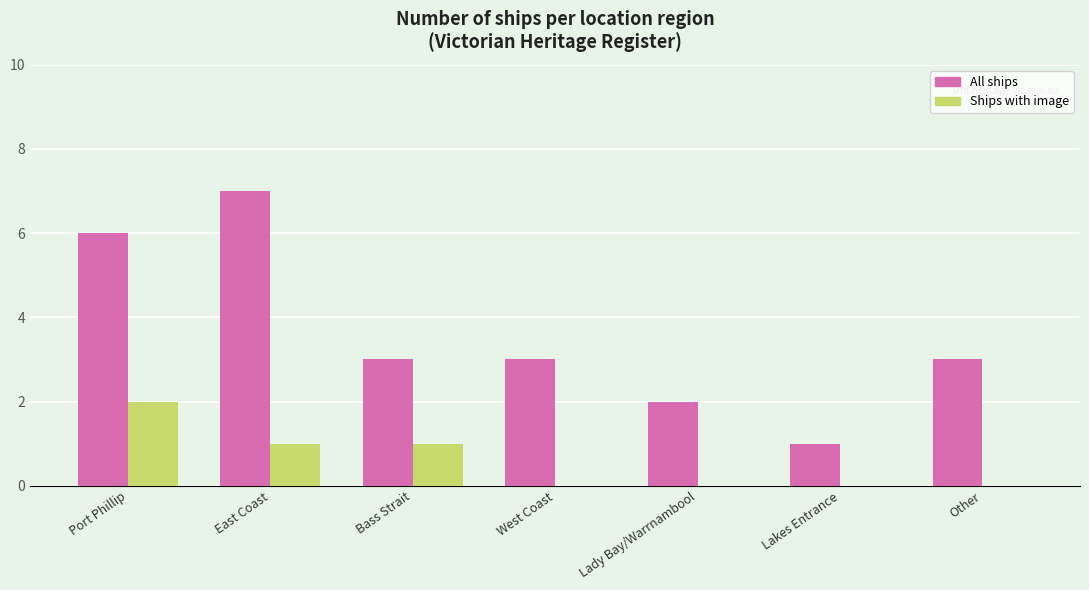

What is the sum of the All ships values at East Coast and Other?

10